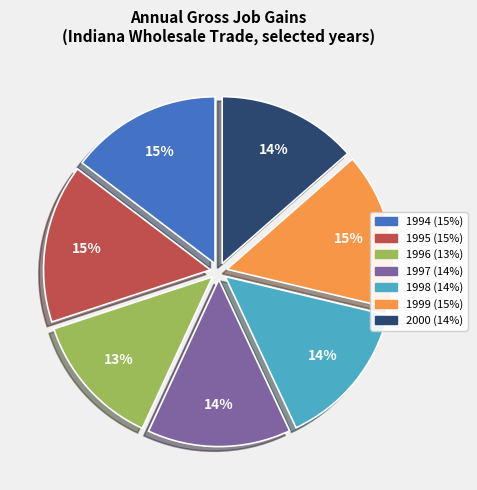

Between 1998 and 1999, which is larger?

1999